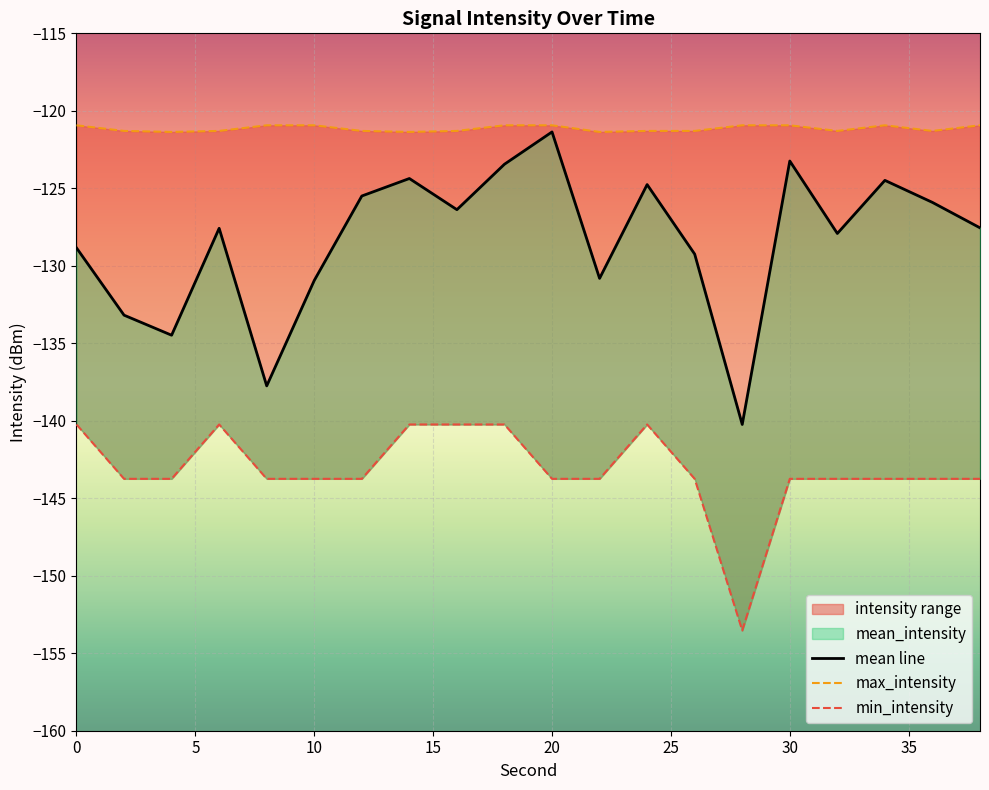

What is the sum of all min_intensity values?

-2863.7